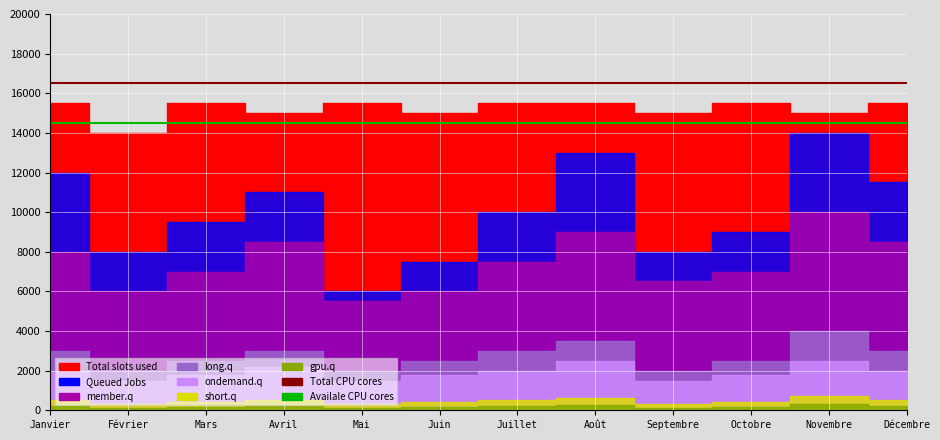

True or false: Availale CPU cores and Total CPU cores intersect in this chart.

False